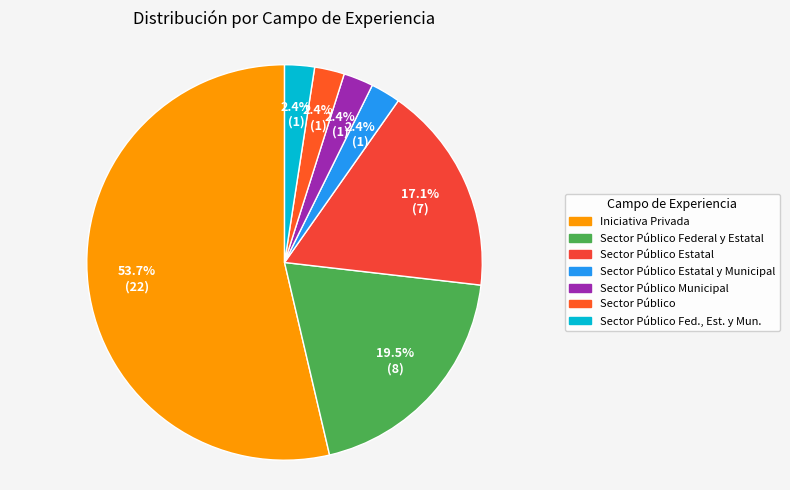

How many segments does this pie chart have?

7